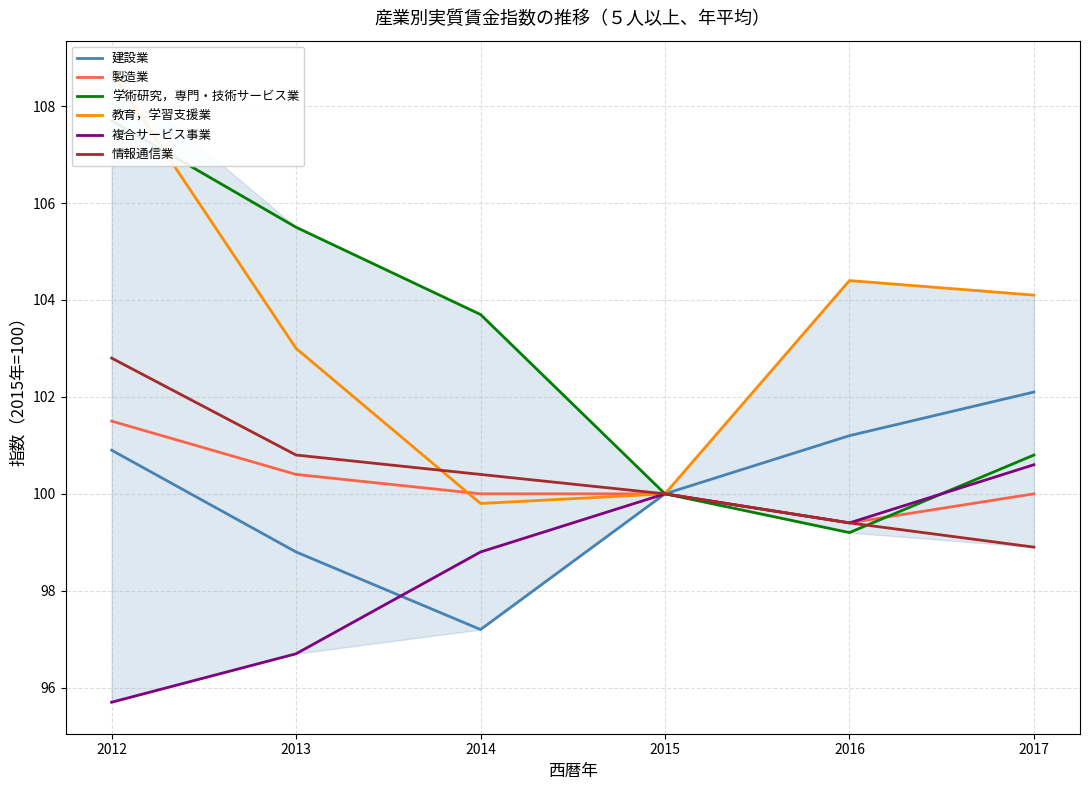

What is the maximum value shown in the chart?

108.7